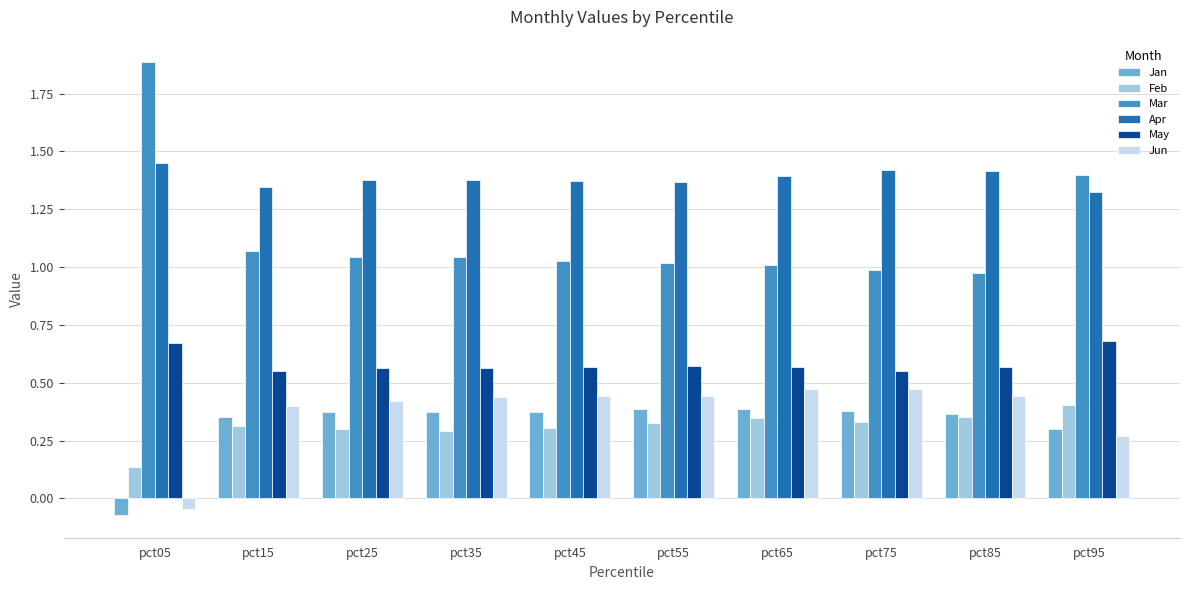

What is the maximum value shown in the chart?

1.9